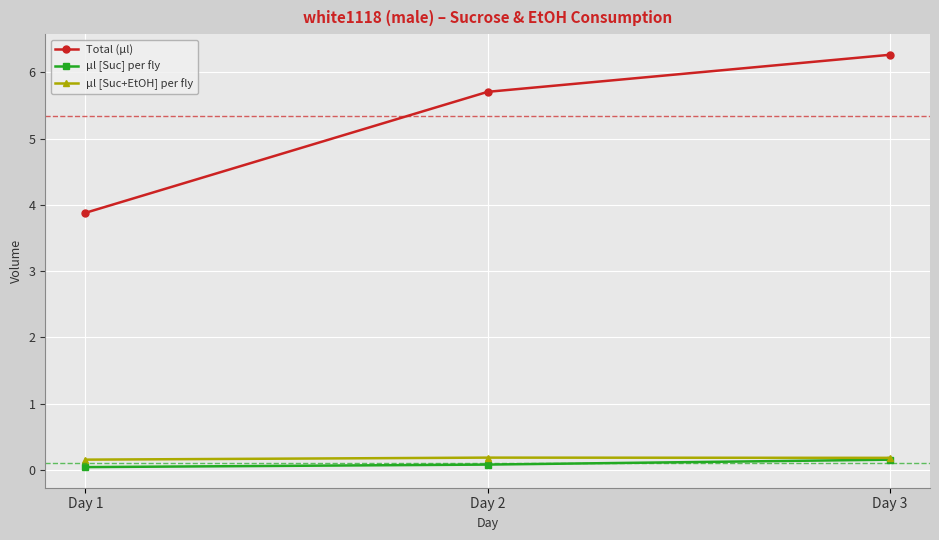

Which series changed the most between Day 1 and Day 2?

Total (µl)